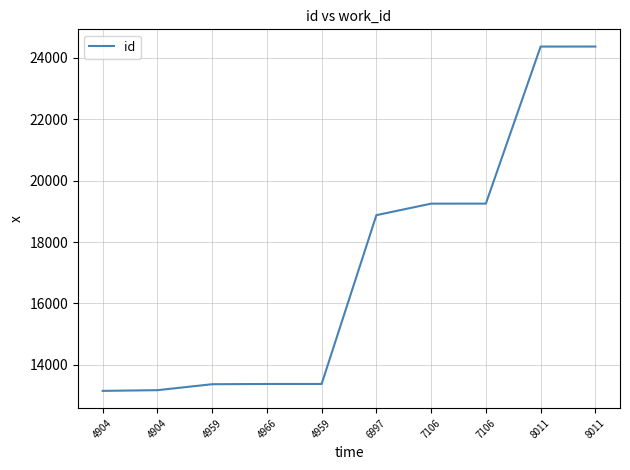

What is the difference between the maximum and minimum values?

11220